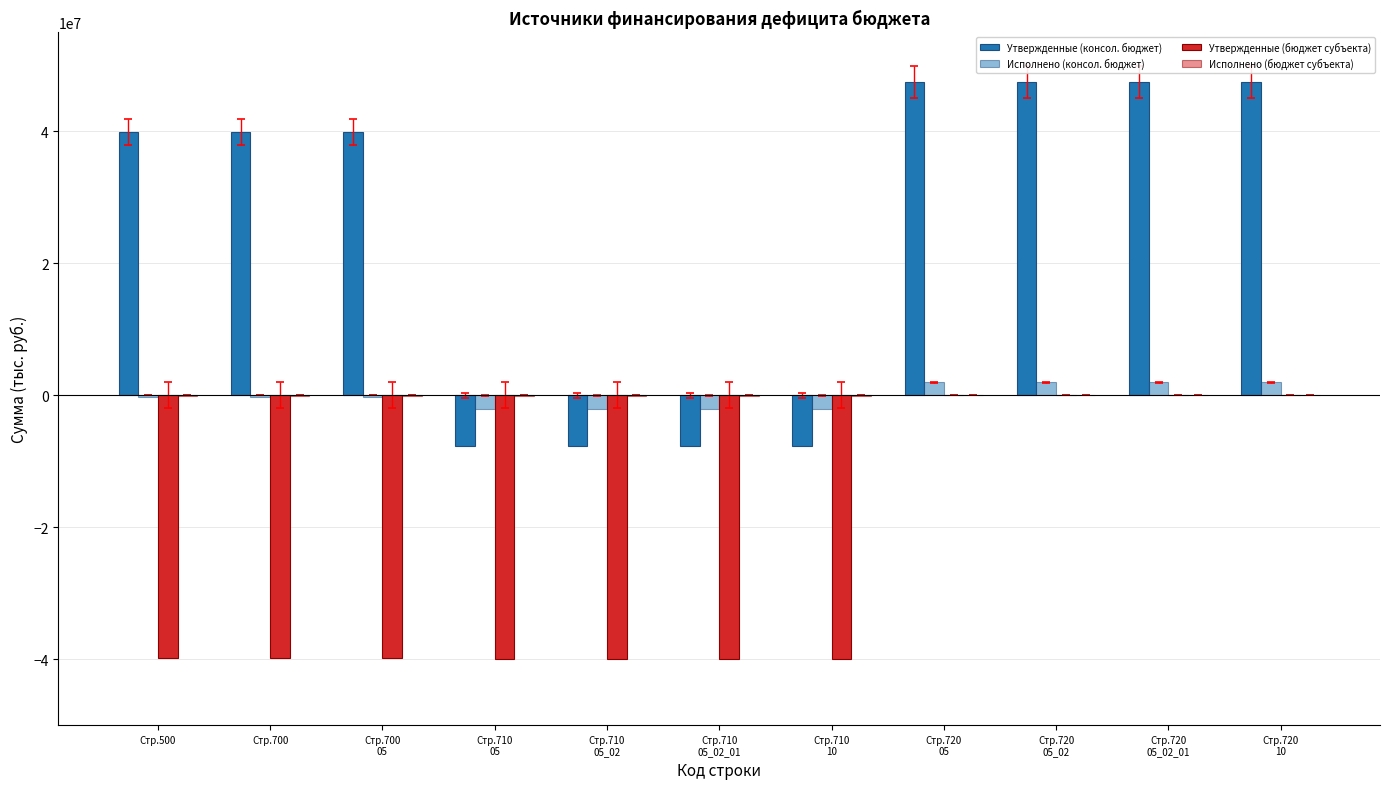

What is the approximate value of Утвержденные (бюджет субъекта) at Стр.720
05_02_01?

38400.0